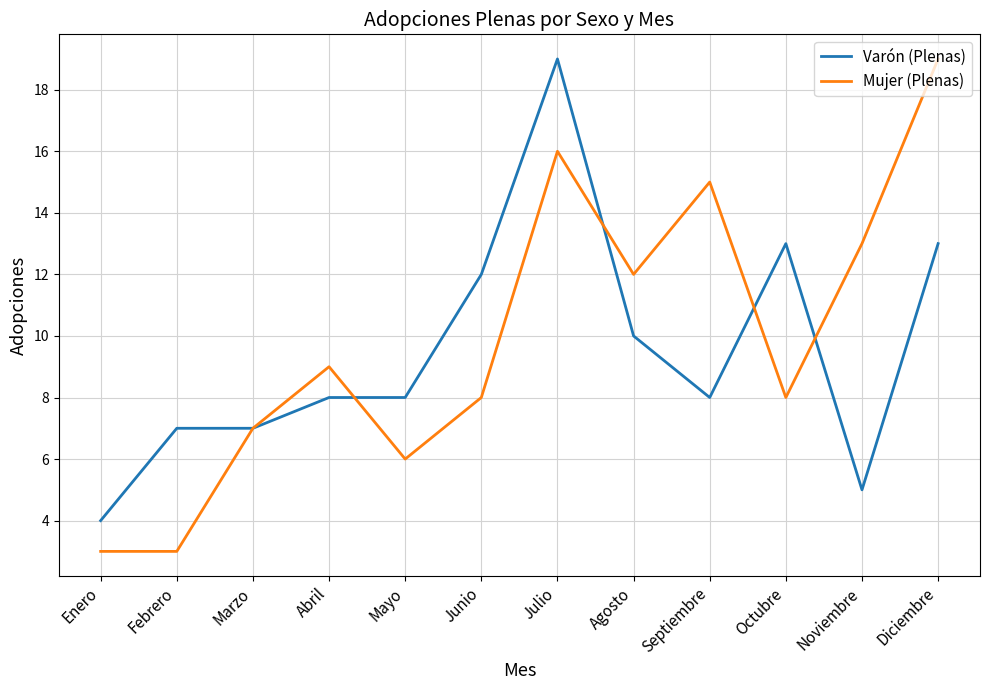

How many interior local peaks does the Mujer (Plenas) series have?

3